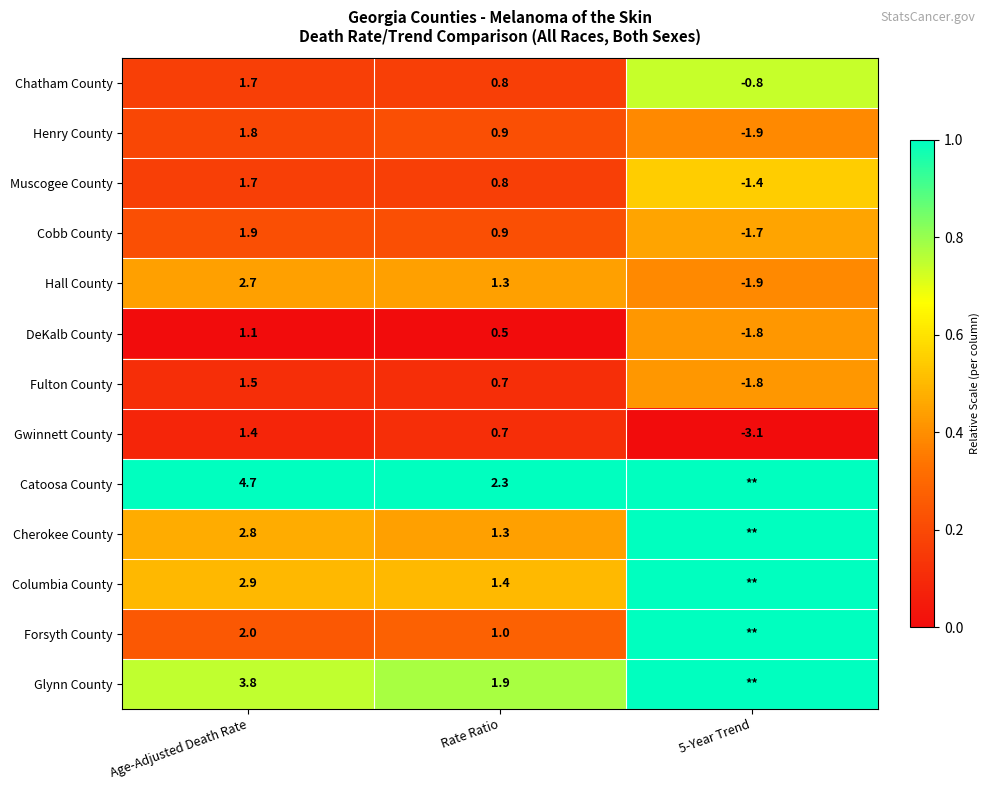

What is the difference between the Cobb County values at Age-Adjusted Death Rate and 5-Year Trend?

3.6